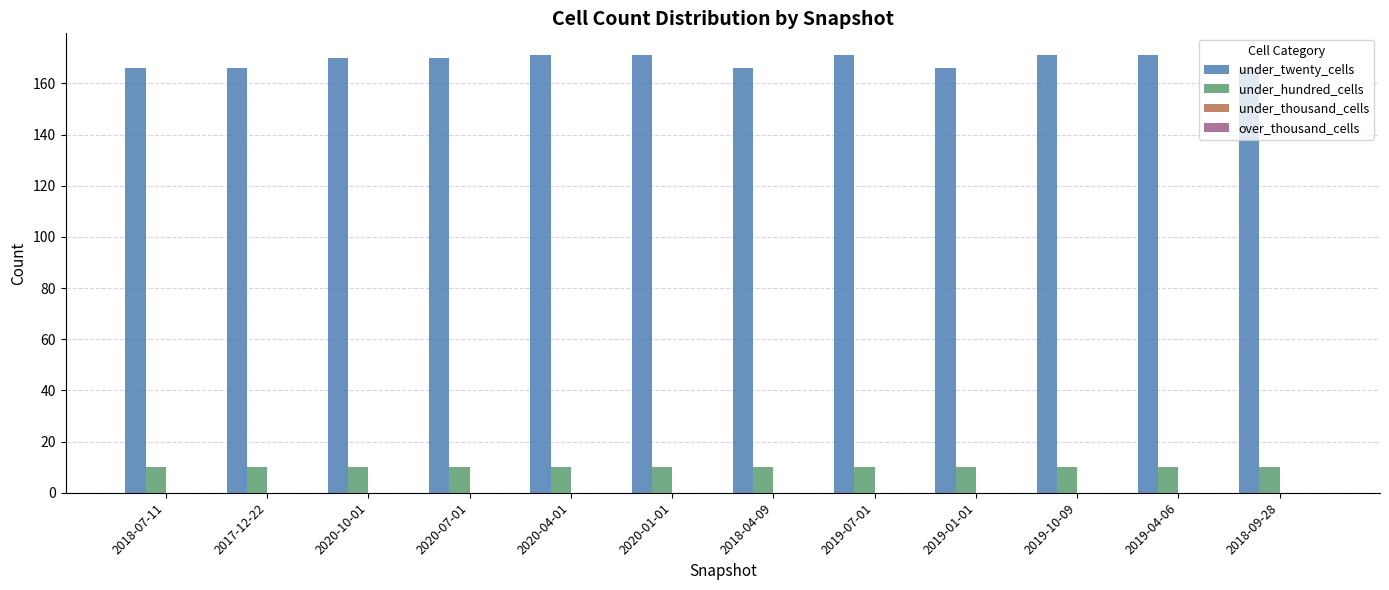

Is it true that under_hundred_cells equals 4 at 2018-07-11?

False